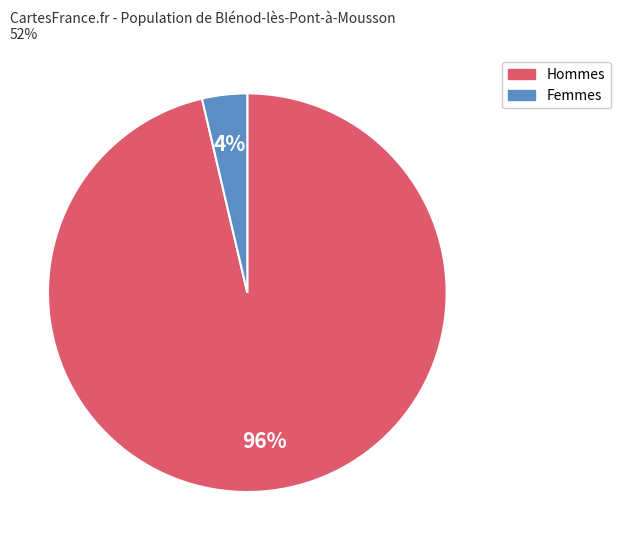

Rank the categories by value from lowest to highest.

Femmes, Hommes